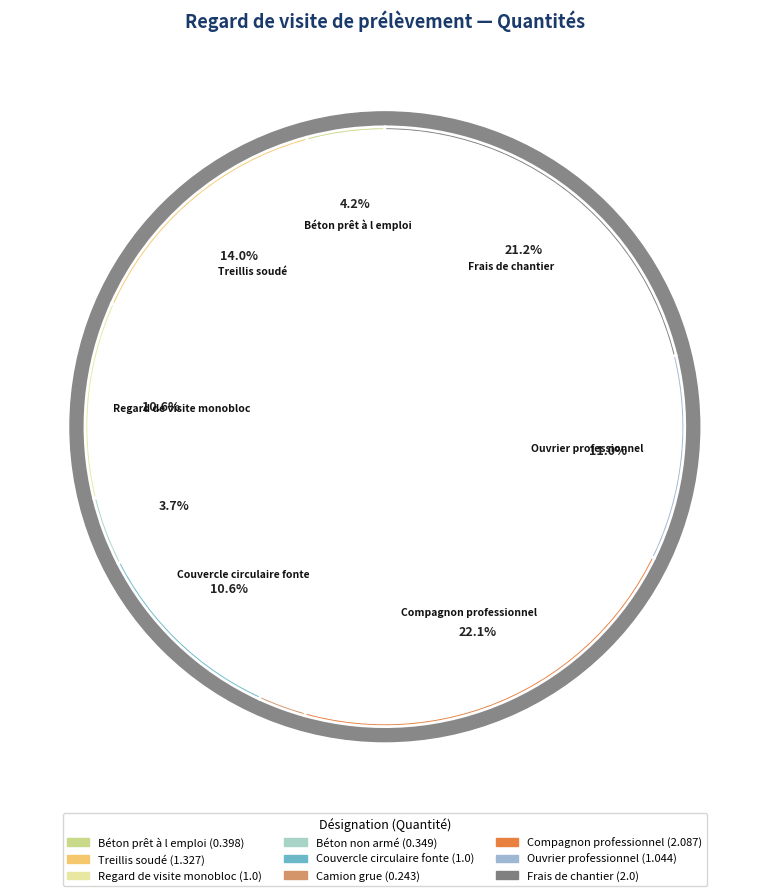

What percentage is the Couvercle circulaire fonte slice, to the nearest percent?

11%